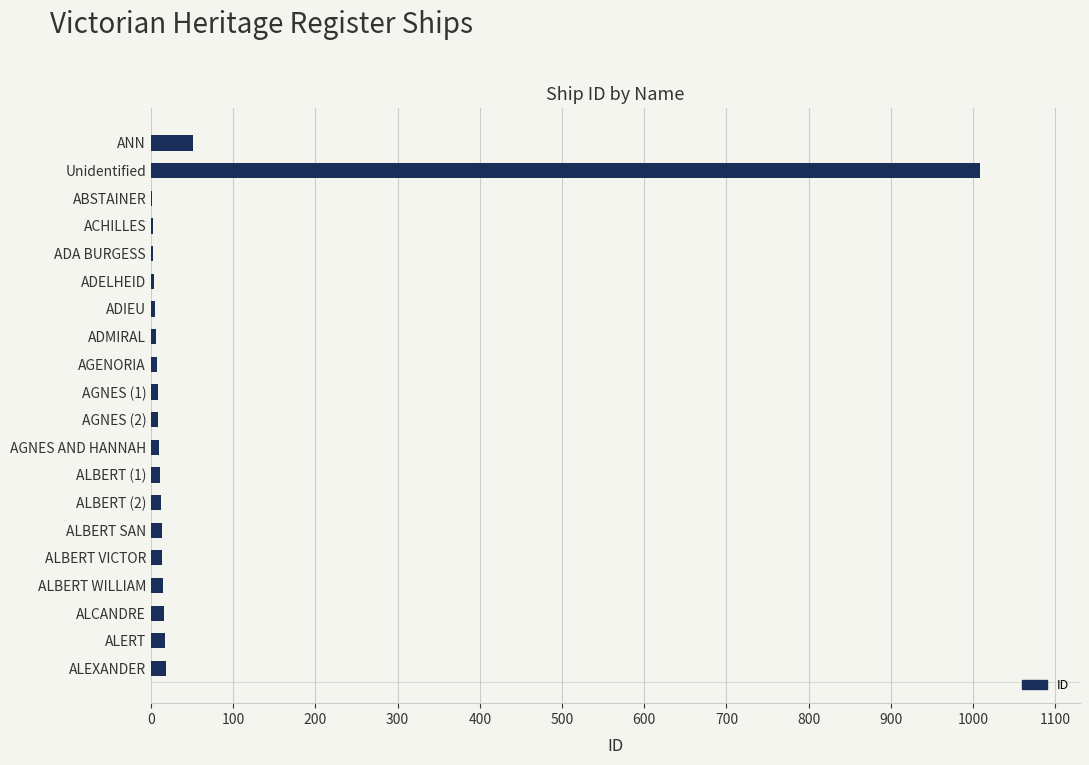

What is the greatest value displayed?

1009